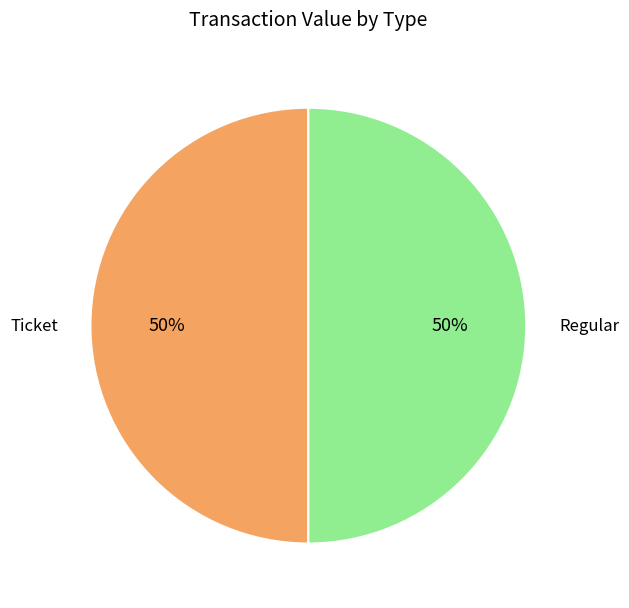

To the nearest percent, what is the difference between the Regular and Ticket slice percentages?

0%